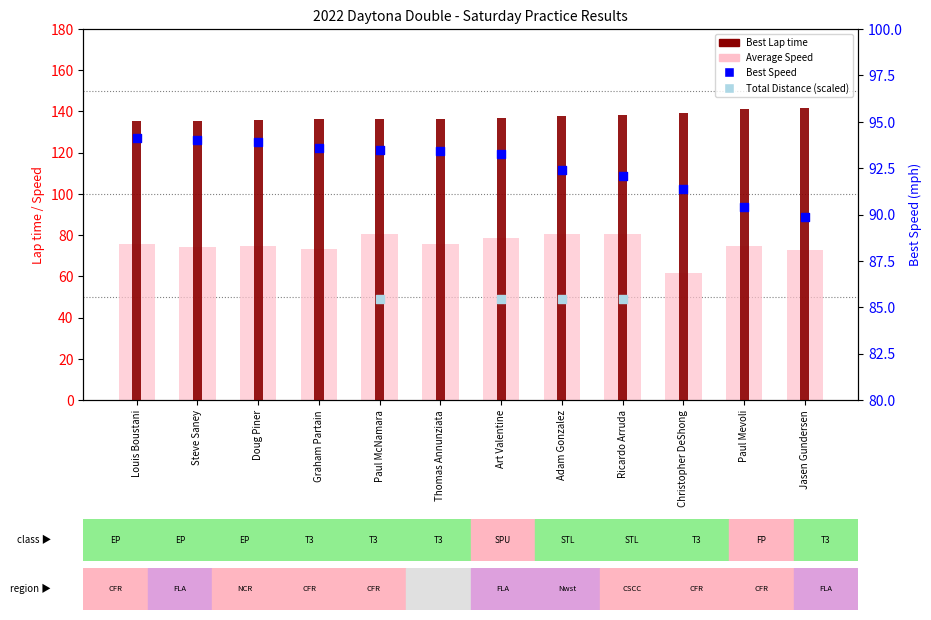

Which series contains the highest Y value?

Best Lap time